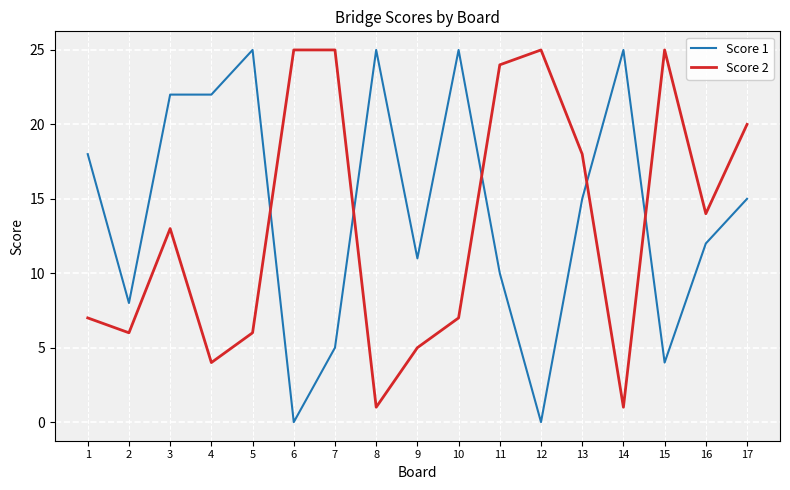

Where does the Score 1 series first go above 15?

1